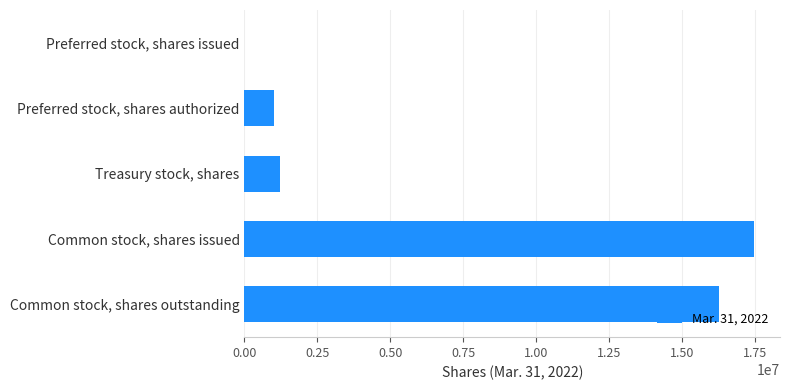

Does the chart contain stacked bars?

No